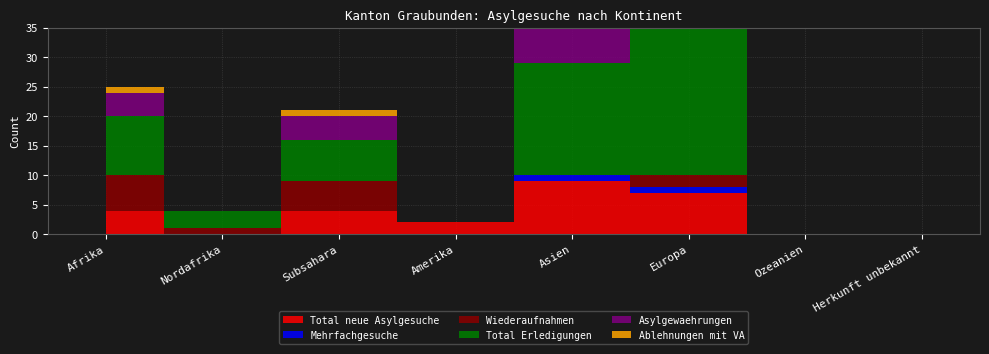

Reading left to right, what are all the values shown in this chart?

Total neue Asylgesuche: Afrika=4	Nordafrika=0	Subsahara=4	Amerika=2	Asien=9	Europa=7	Ozeanien=0	Herkunft unbekannt=0
Mehrfachgesuche: Afrika=0	Nordafrika=0	Subsahara=0	Amerika=0	Asien=1	Europa=1	Ozeanien=0	Herkunft unbekannt=0
Wiederaufnahmen: Afrika=6	Nordafrika=1	Subsahara=5	Amerika=0	Asien=0	Europa=2	Ozeanien=0	Herkunft unbekannt=0
Total Erledigungen: Afrika=10	Nordafrika=3	Subsahara=7	Amerika=0	Asien=19	Europa=26	Ozeanien=0	Herkunft unbekannt=0
Asylgewaehrungen: Afrika=4	Nordafrika=0	Subsahara=4	Amerika=0	Asien=11	Europa=11	Ozeanien=0	Herkunft unbekannt=0
Ablehnungen mit VA: Afrika=1	Nordafrika=0	Subsahara=1	Amerika=0	Asien=5	Europa=2	Ozeanien=0	Herkunft unbekannt=0